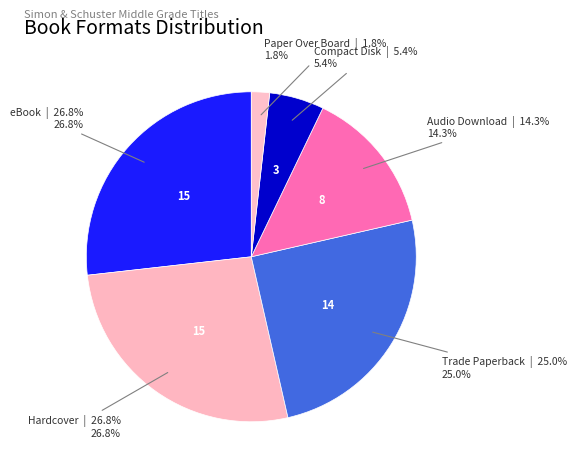

Rank the categories by value from highest to lowest.

eBook, Hardcover, Trade Paperback, Audio Download, Compact Disk, Paper Over Board